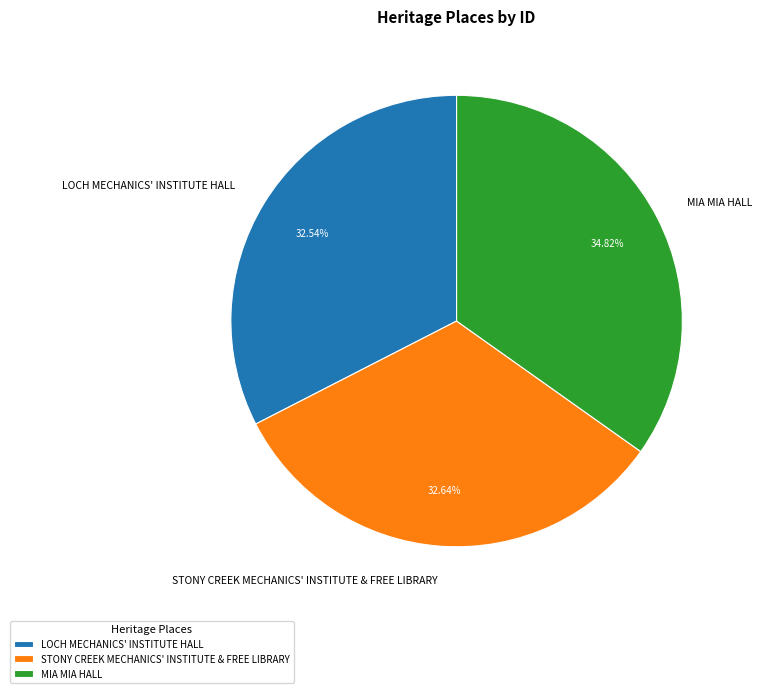

What percentage is the MIA MIA HALL slice, to the nearest percent?

35%